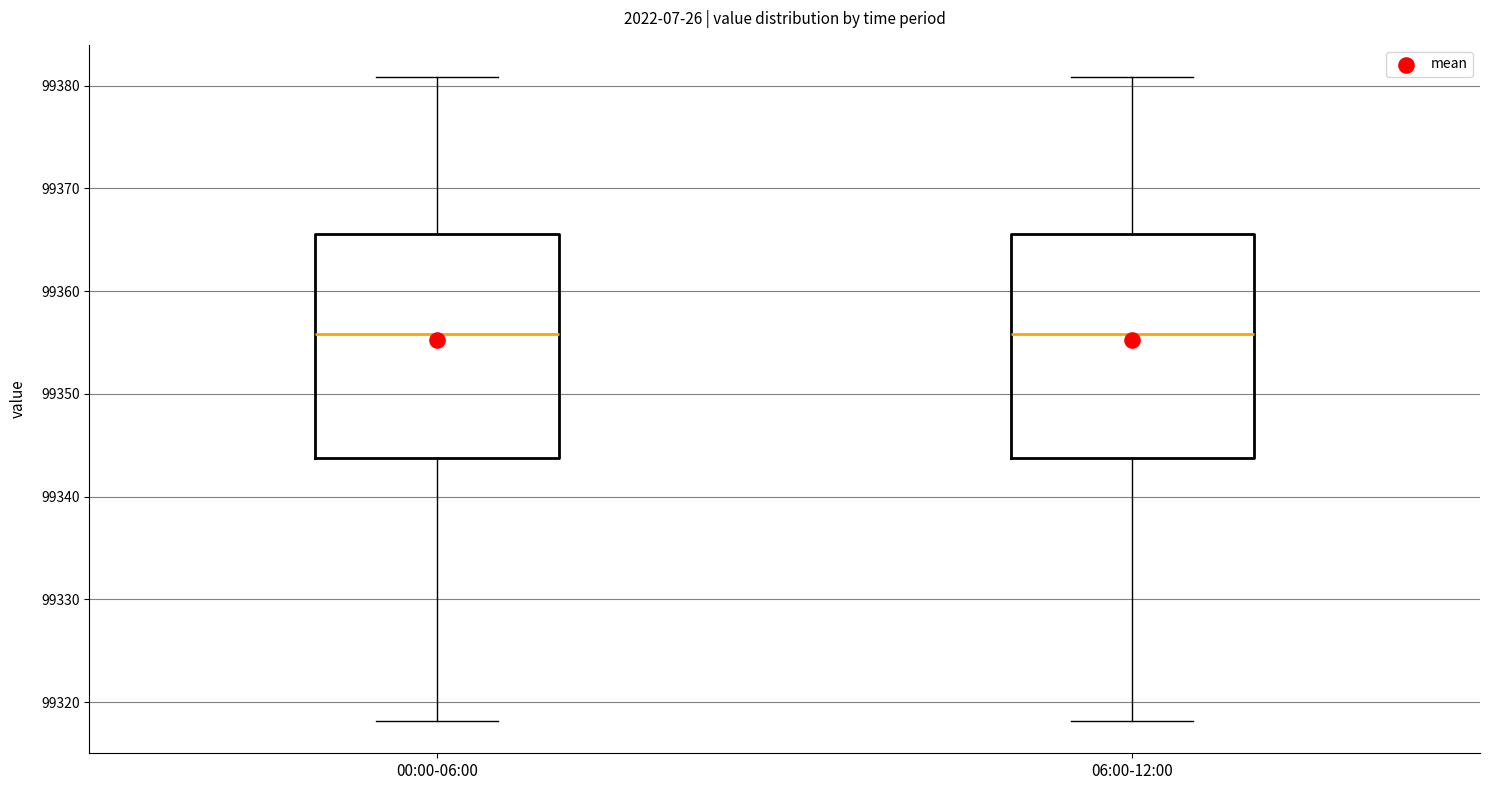

Reading left to right, read every box against the y-axis: the position of its median line, the range the box covers, and the ends of its whiskers. The values are not printed on the chart, so give them approximately, as read against the axis.

00:00-06:00: median 99356, box 99344 to 99366, whiskers 99318 to 99381
06:00-12:00: median 99356, box 99344 to 99366, whiskers 99318 to 99381